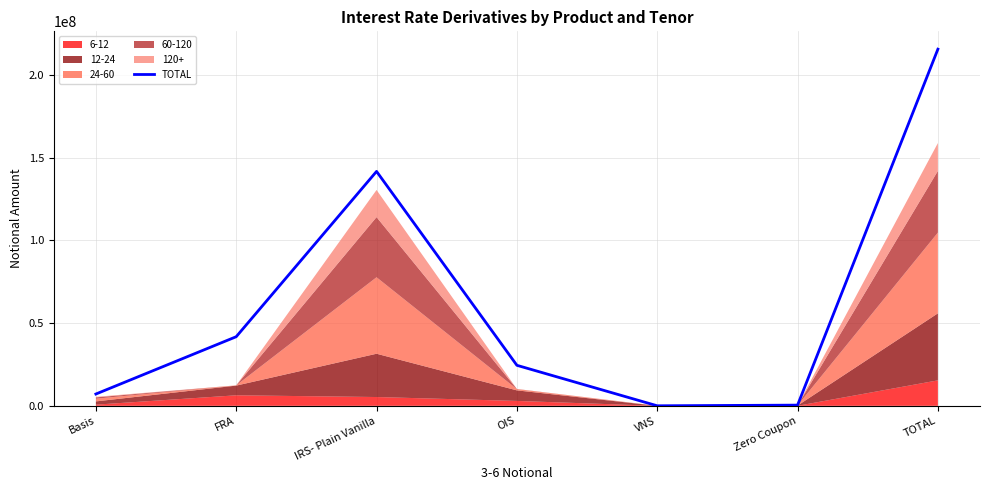

Reading left to right, extract all data points from this chart.

Basis=7139584	FRA=41759269	IRS- Plain Vanilla=141608727	OIS=24484105	VNS=31270	Zero Coupon=429475	TOTAL=215452430